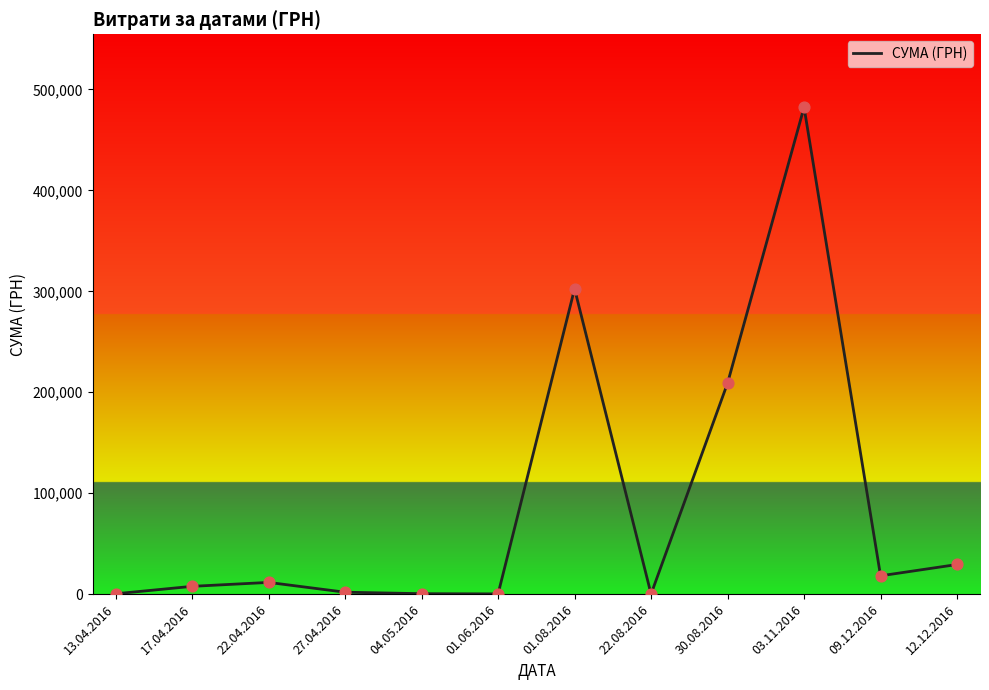

Approximately how many times larger is the value at 03.11.2016 compared to 04.05.2016?

1044.0